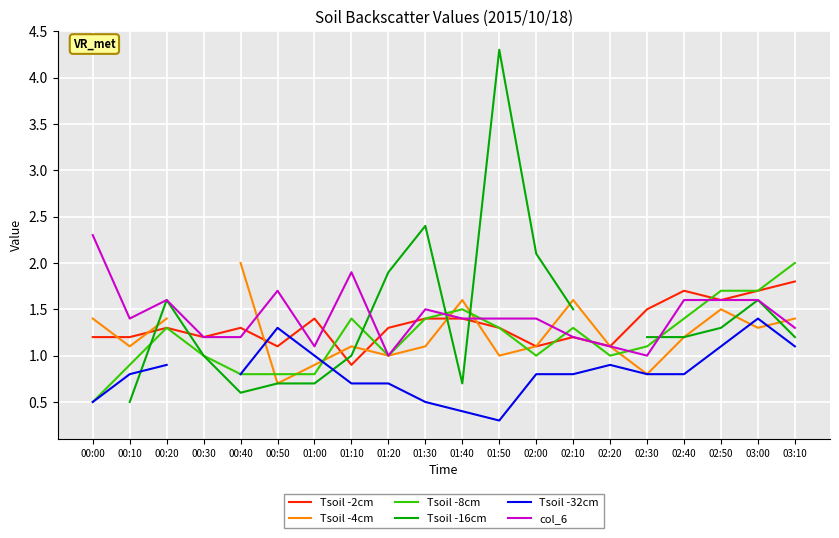

At how many categories does at least one series exceed 1?

20